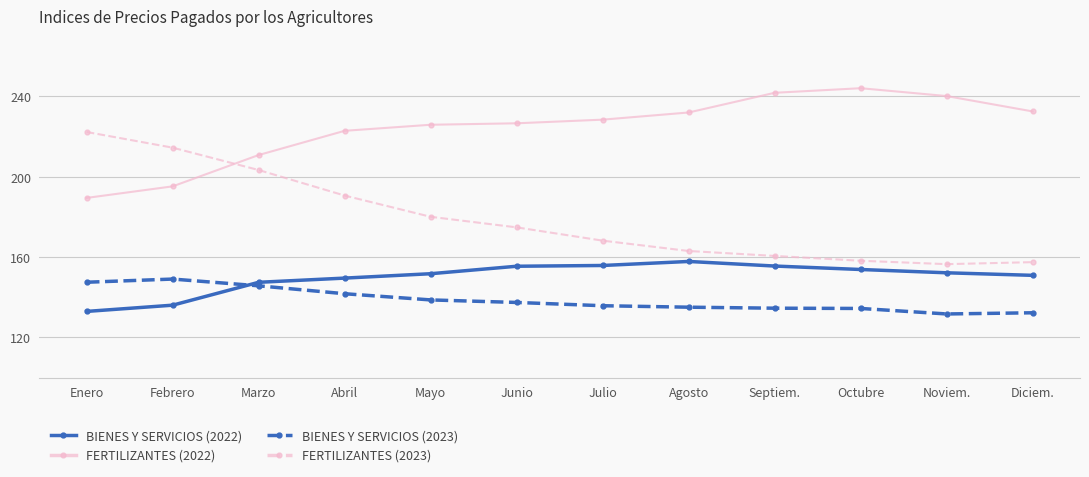

True or false: BIENES Y SERVICIOS (2022) and BIENES Y SERVICIOS (2023) cross at least once.

True